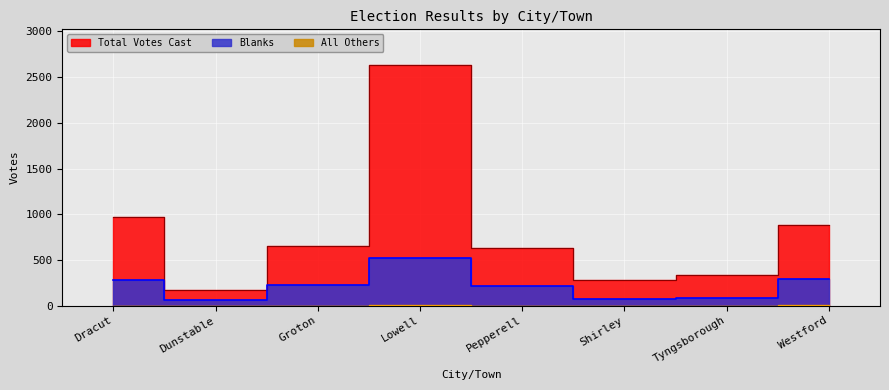

What is the difference between the highest and lowest values at Shirley?

279